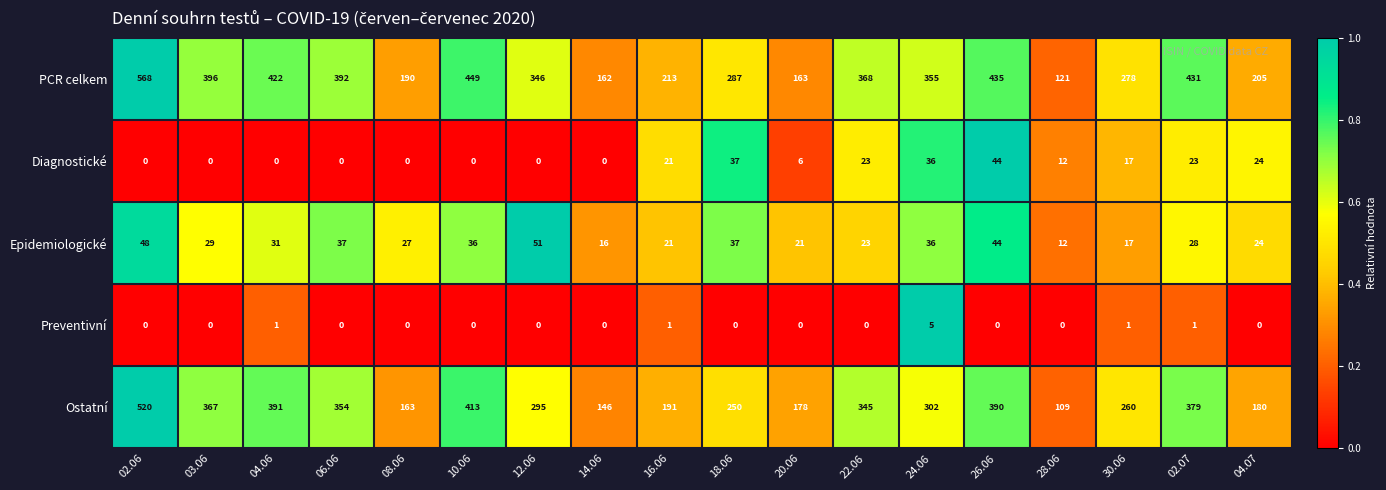

What is the average value of the Diagnostické series?

14